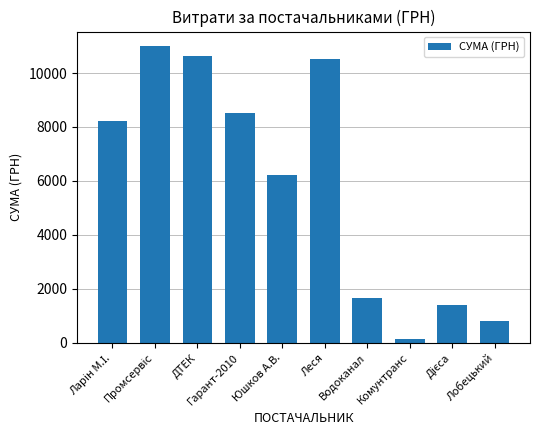

What position from the right is Леся?

5